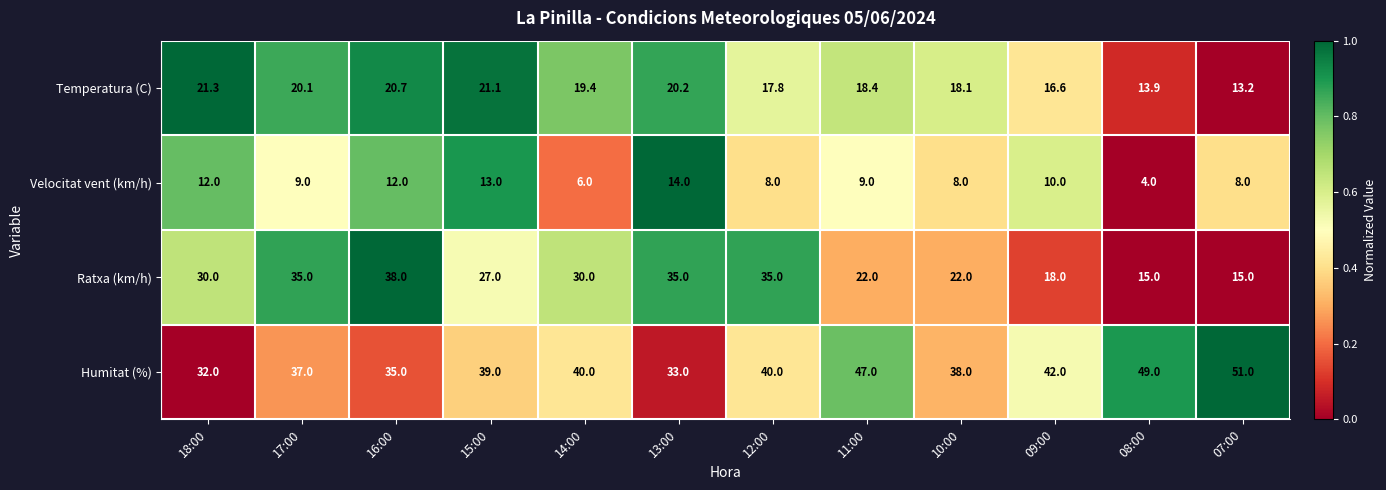

Read the Ratxa (km/h) value at 18:00.

30.0